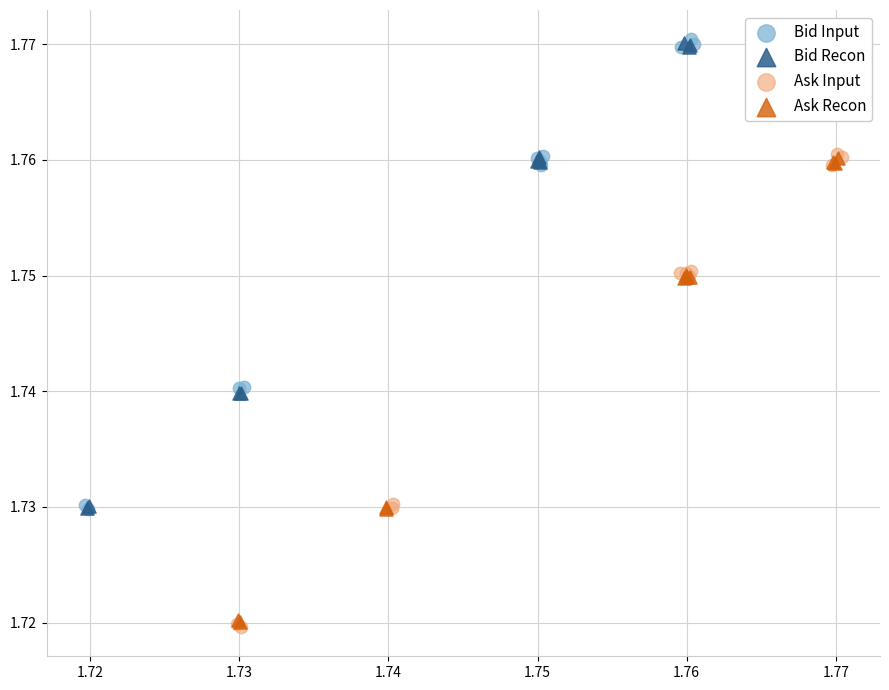

Which series has the largest Y range (max minus min)?

Ask Input